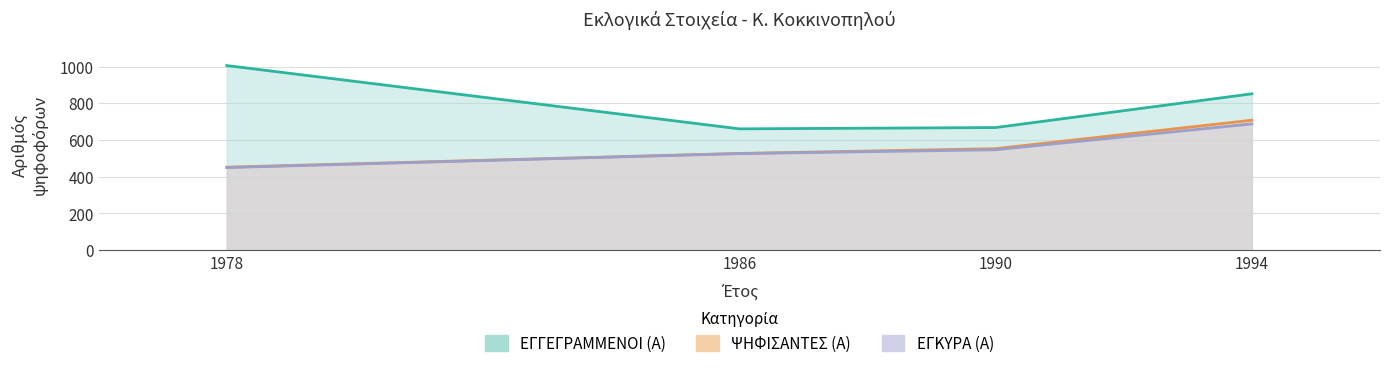

What is the difference between the ΕΓΚΥΡΑ (Α) values at 1990 and 1978?

97